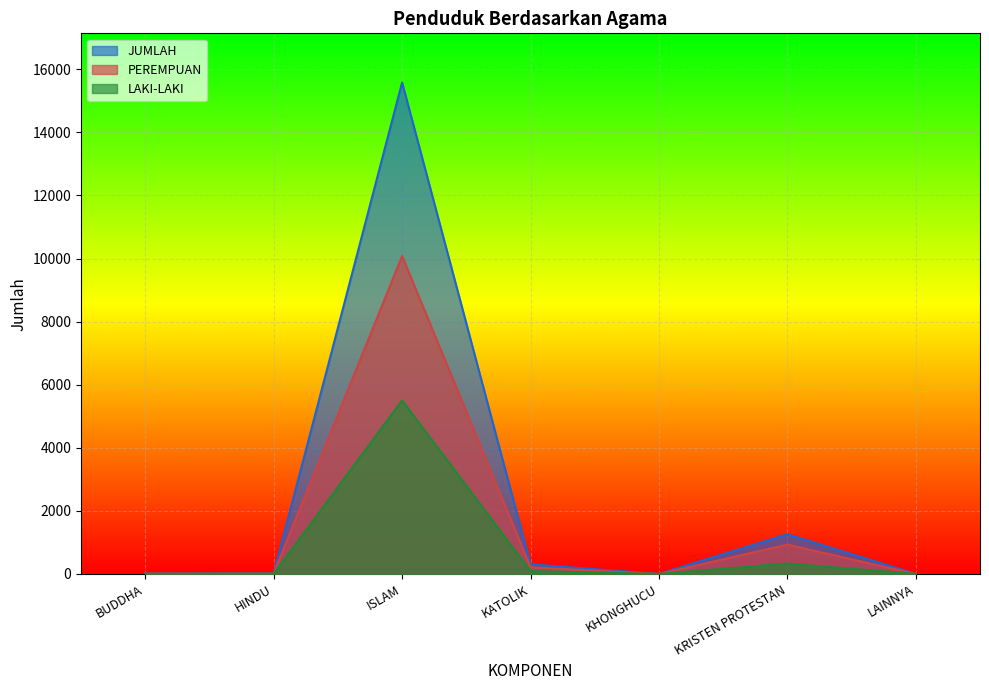

What is the average value of the PEREMPUAN series?

1606